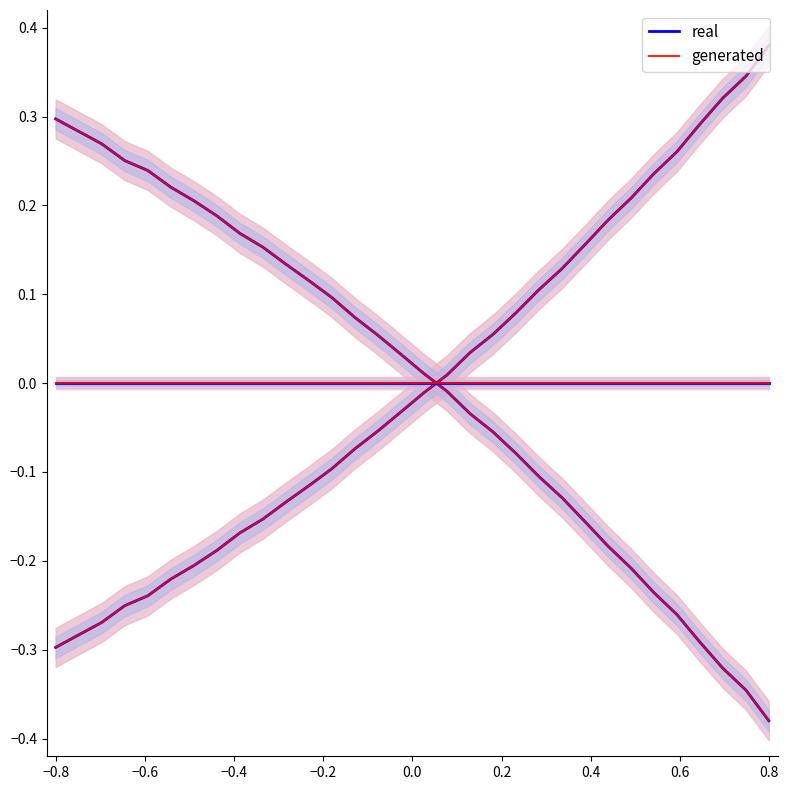

What is the value of the generated point at the 29th from the left?

0.3